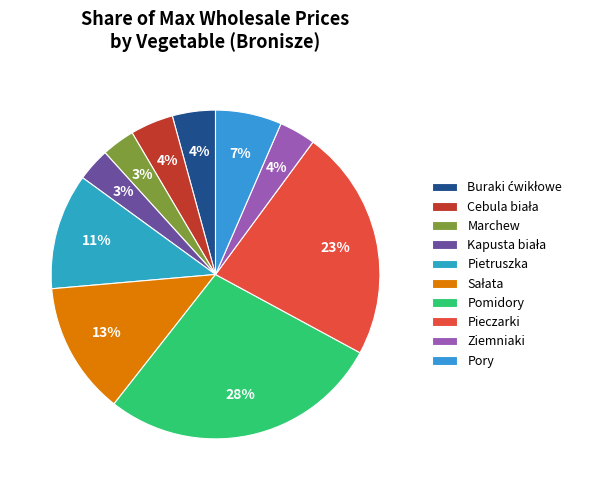

Does any single category account for the majority?

No